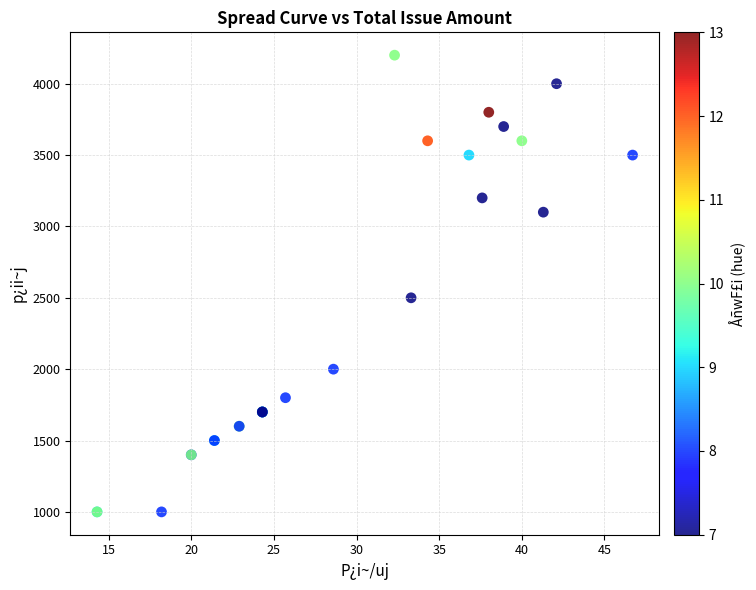

What Y value in the scatter plot is closest to 2600?

2500